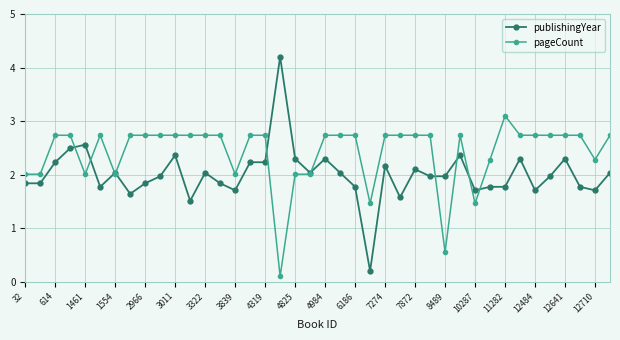

Rank the series by their average value, from lowest to highest.

publishingYear, pageCount